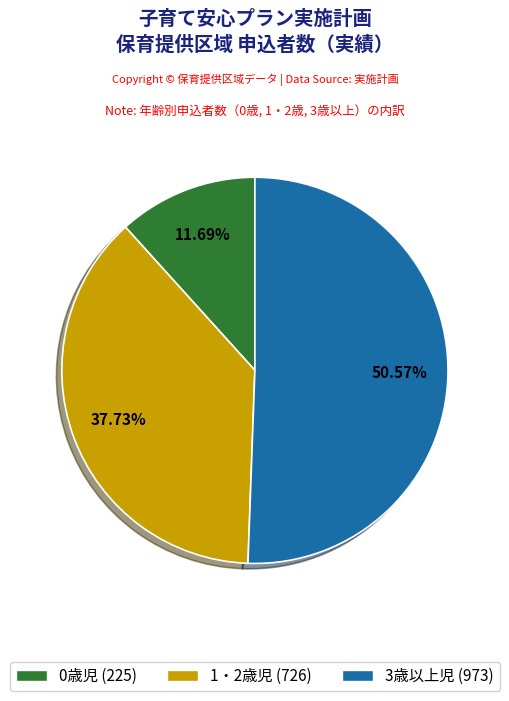

Rank the categories by value from highest to lowest.

3歳以上児, 1・2歳児, 0歳児